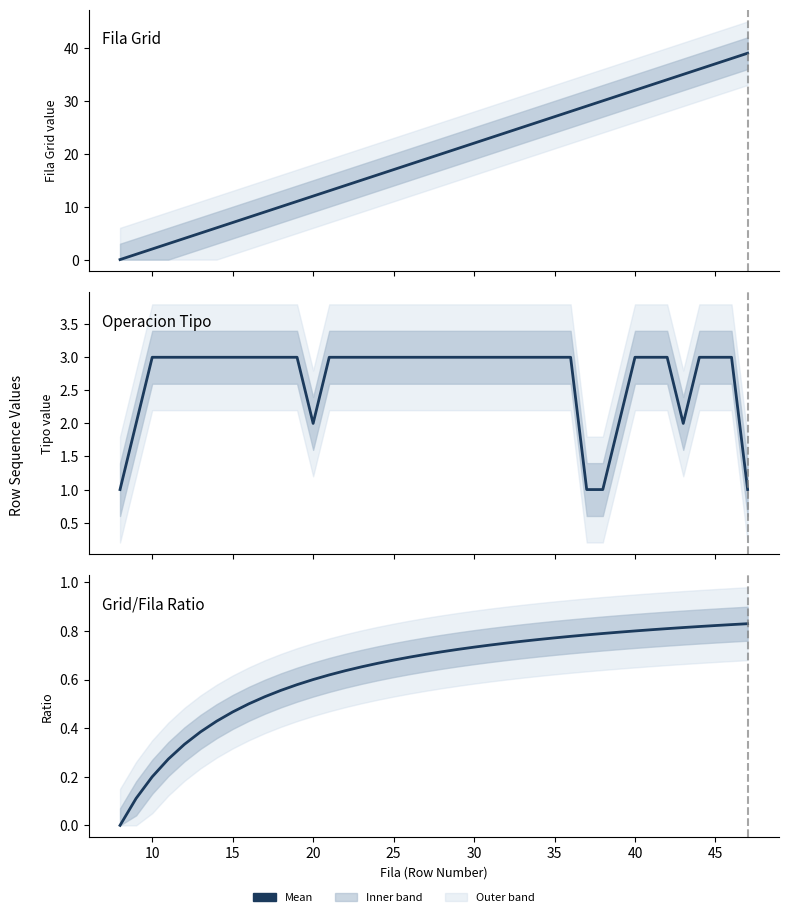

True or false: Fila Grid and Grid/Fila Ratio intersect in this chart.

False